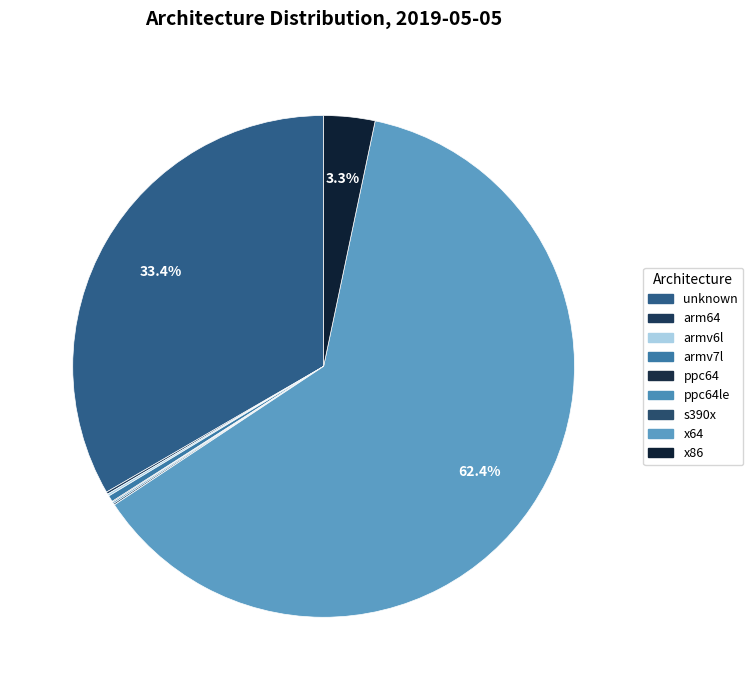

How many segments does this pie chart have?

9